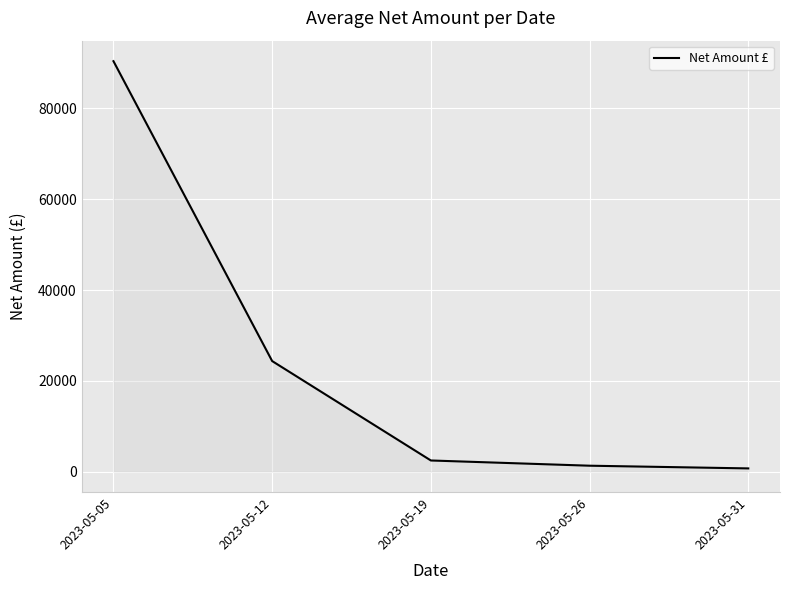

Is it true that the value at 2023-05-05 is 152880.2?

False